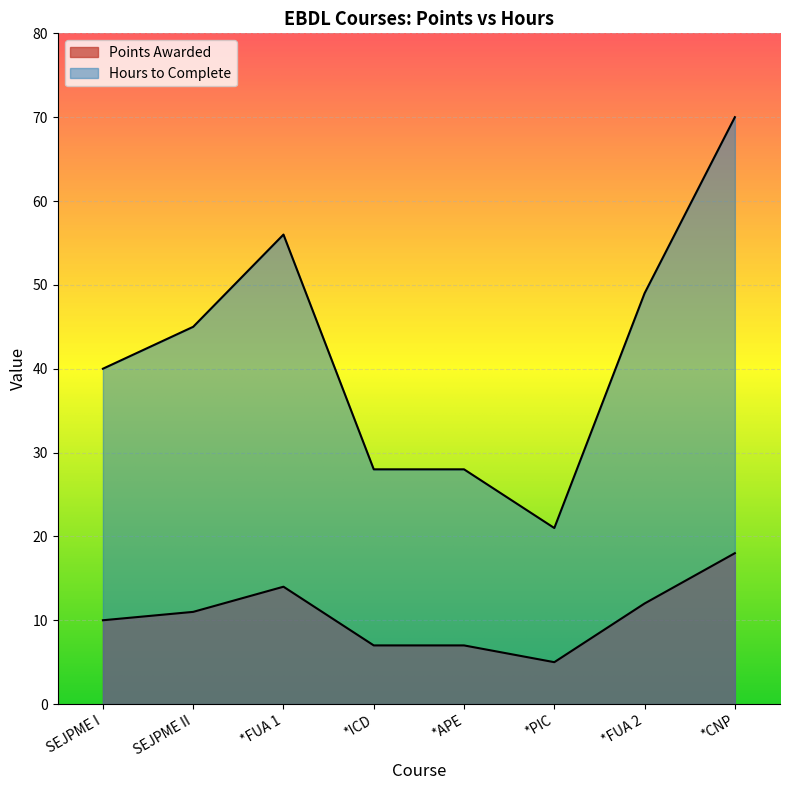

What is the spread (max minus min) of values at *FUA 1?

42